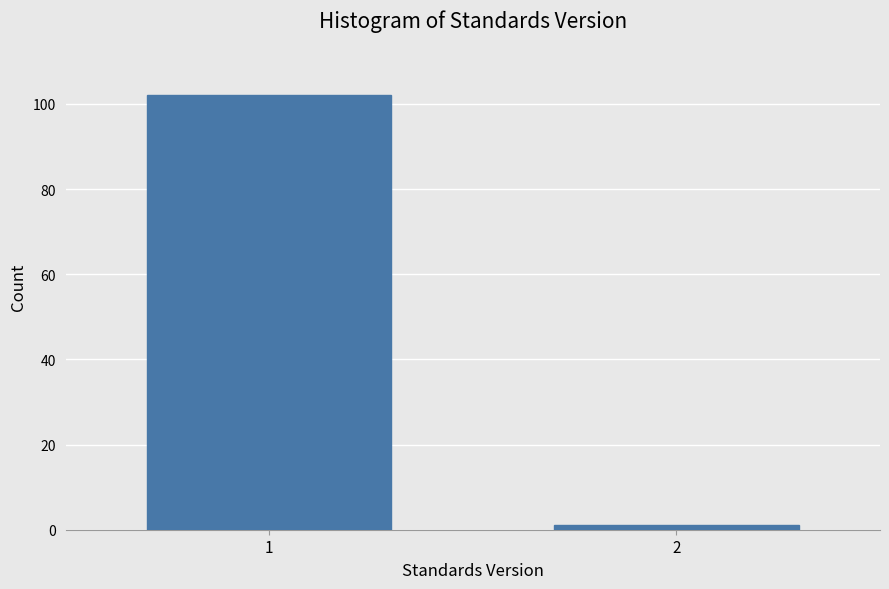

Reading left to right, list all the values displayed in this chart.

102	1